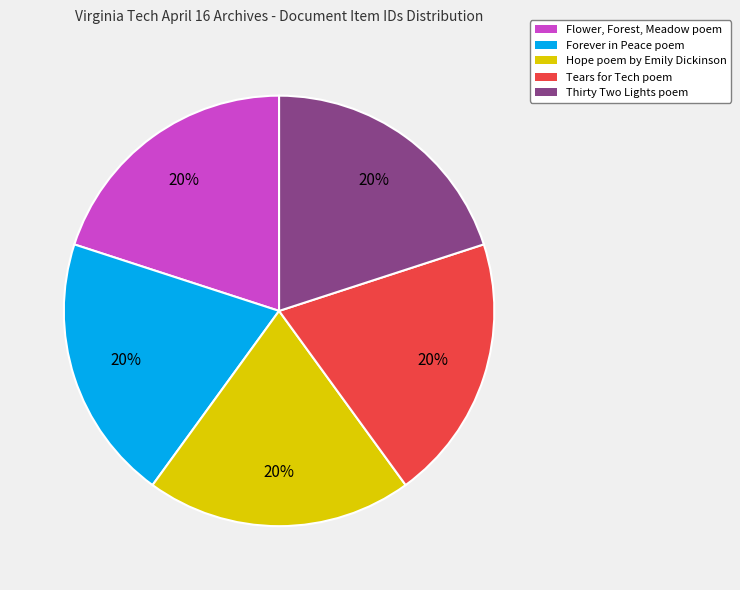

Is it true that Tears for Tech poem is 20% of the pie?

True